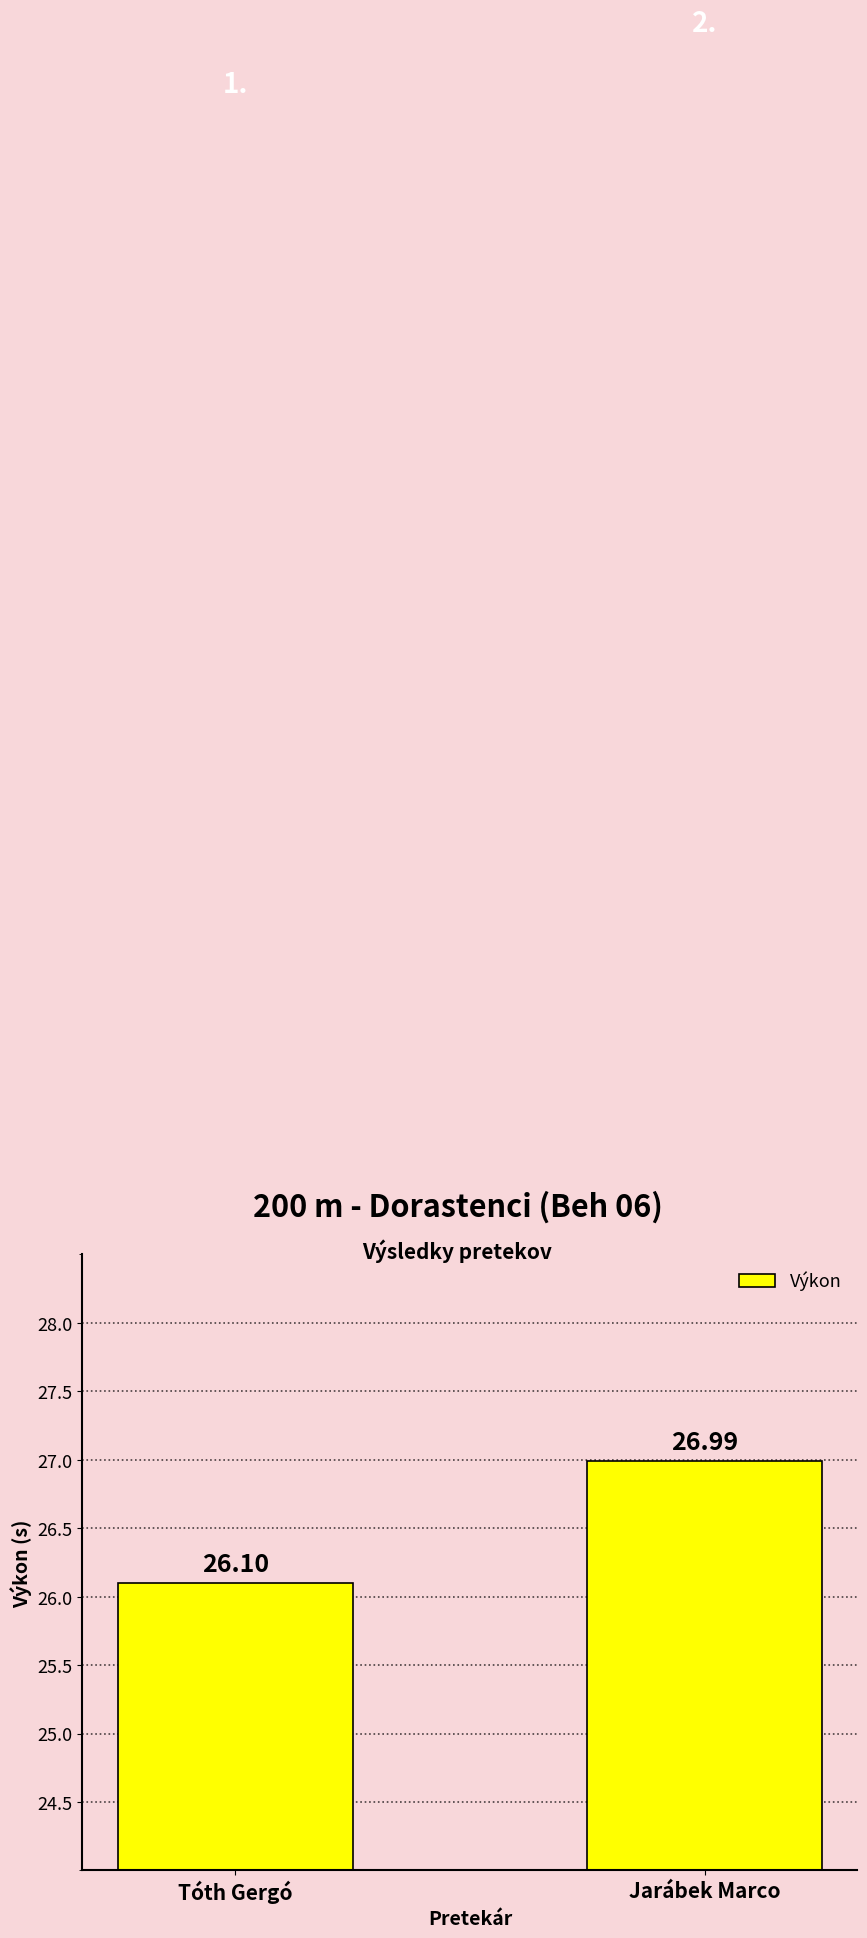

How many series are shown in this chart?

1